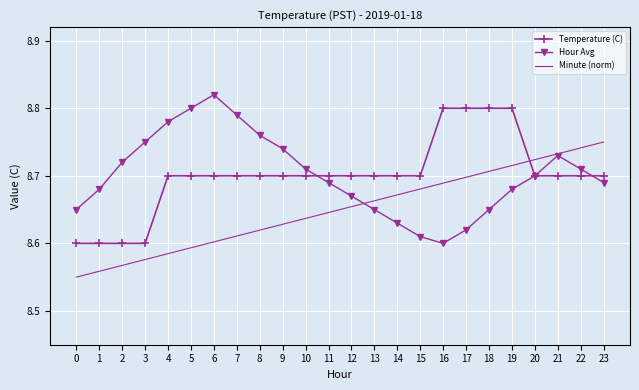

Is the value of Hour Avg at 10 greater than the value of Minute (norm) at 23?

No